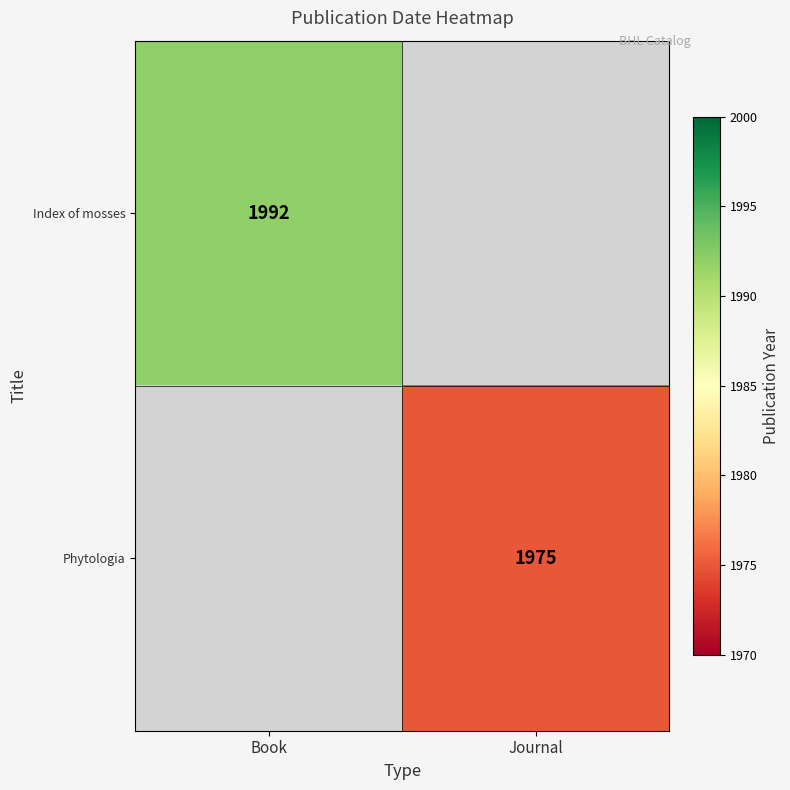

Is the value of Phytologia at Journal greater than the value of Index of mosses at Book?

No